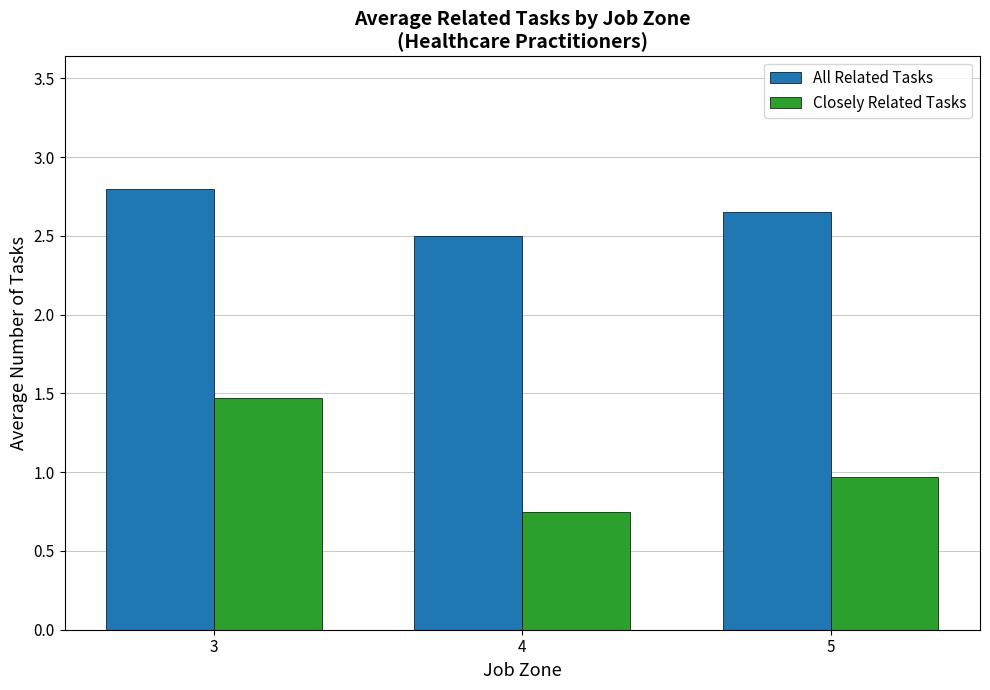

Which series has the largest total across all categories?

All Related Tasks